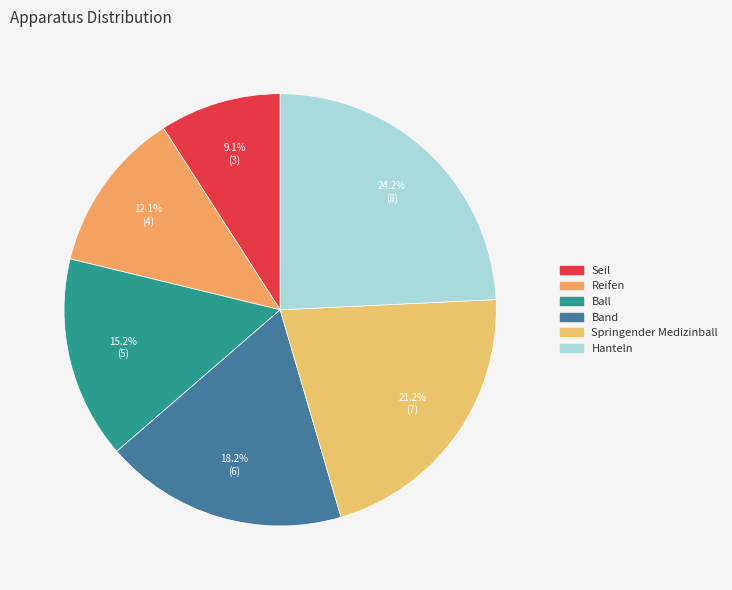

What percentage is the Reifen slice, to the nearest percent?

12%